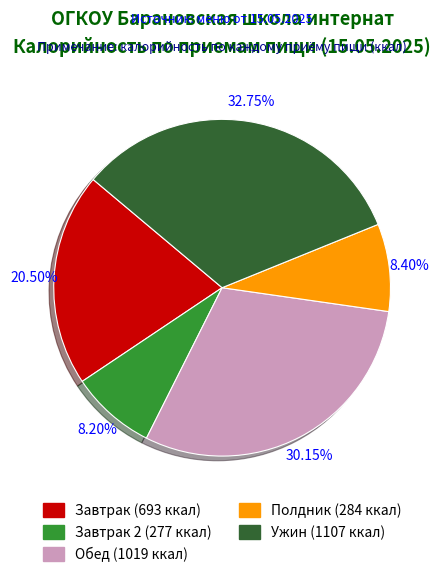

How many segments does this pie chart have?

5